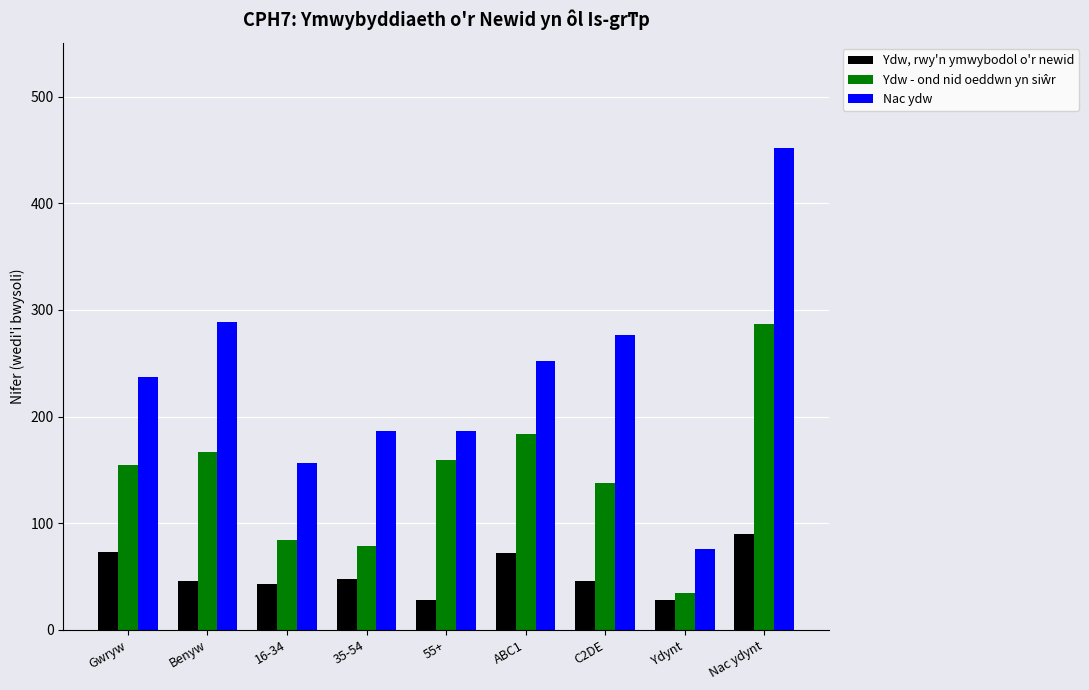

What is the label of the 4th bar from the right?

ABC1